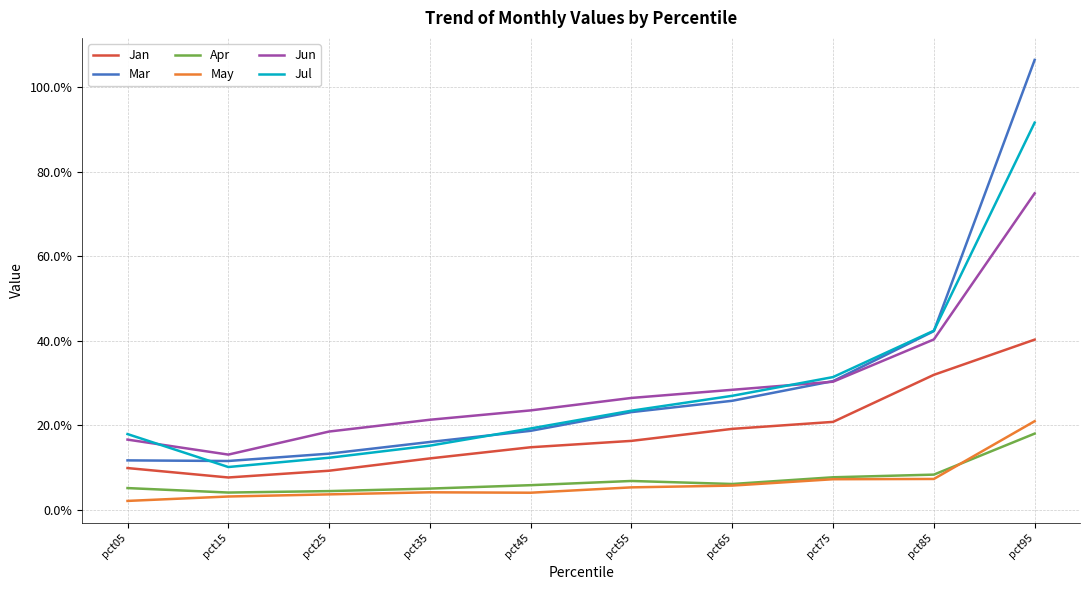

True or false: Jan and Jun cross at least once.

False